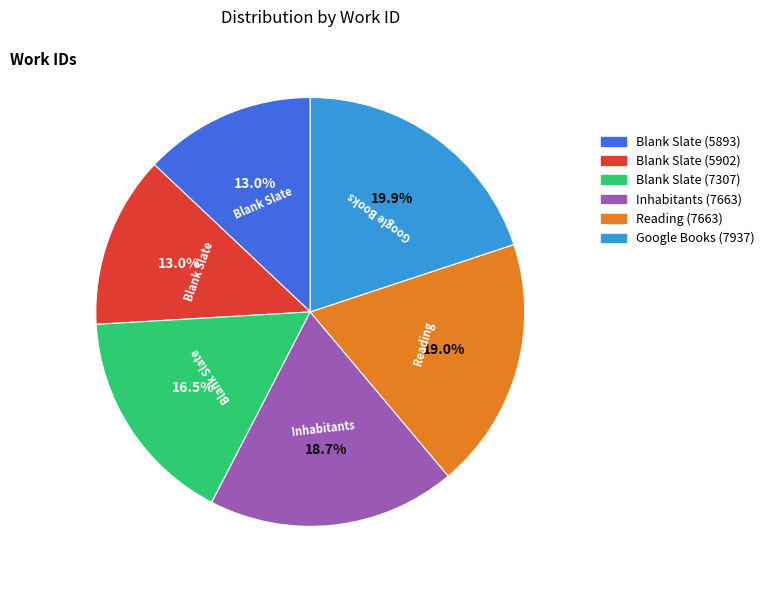

Which category has the biggest portion of the pie?

Google Books (7937)